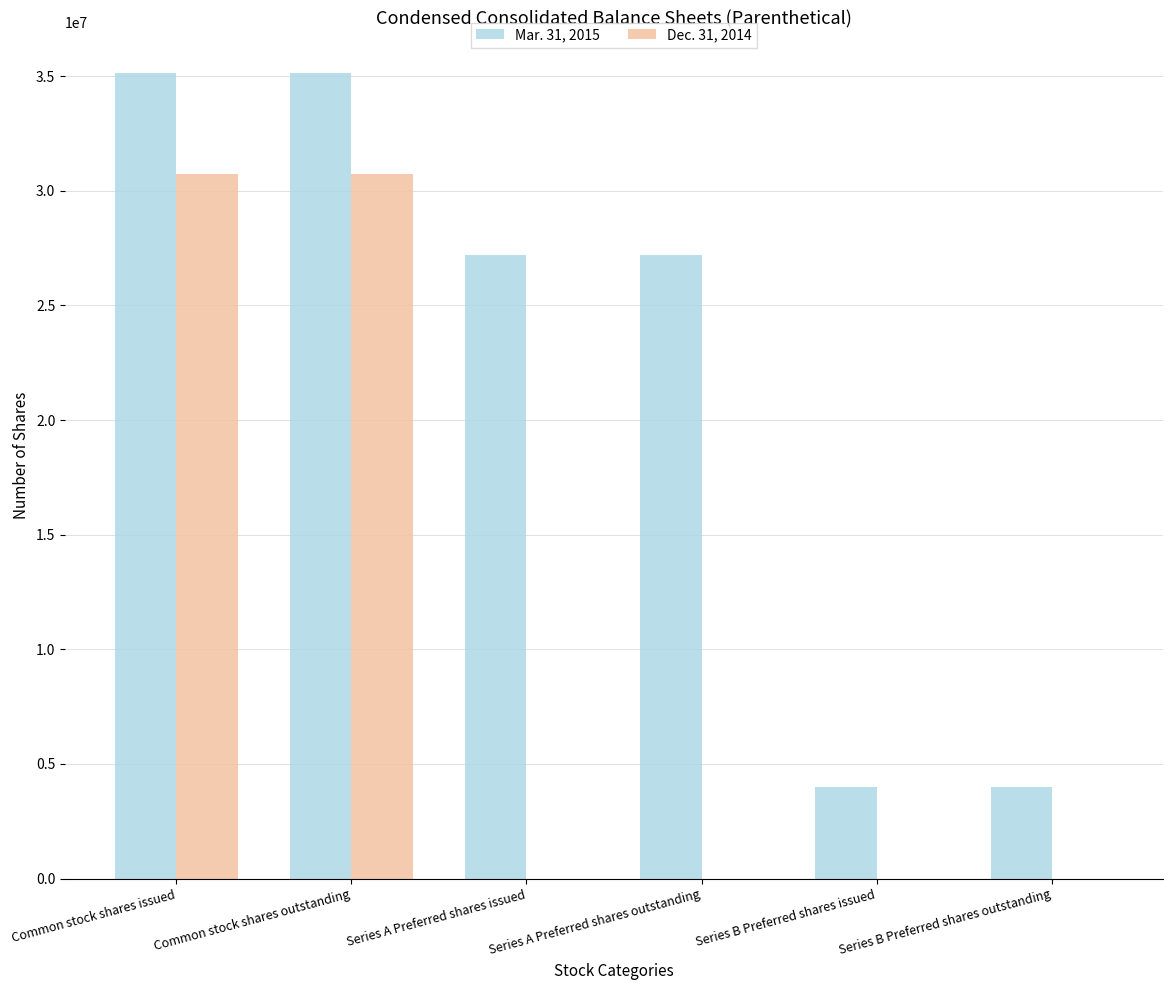

What is the total value across all series at Common stock shares issued?

65891822